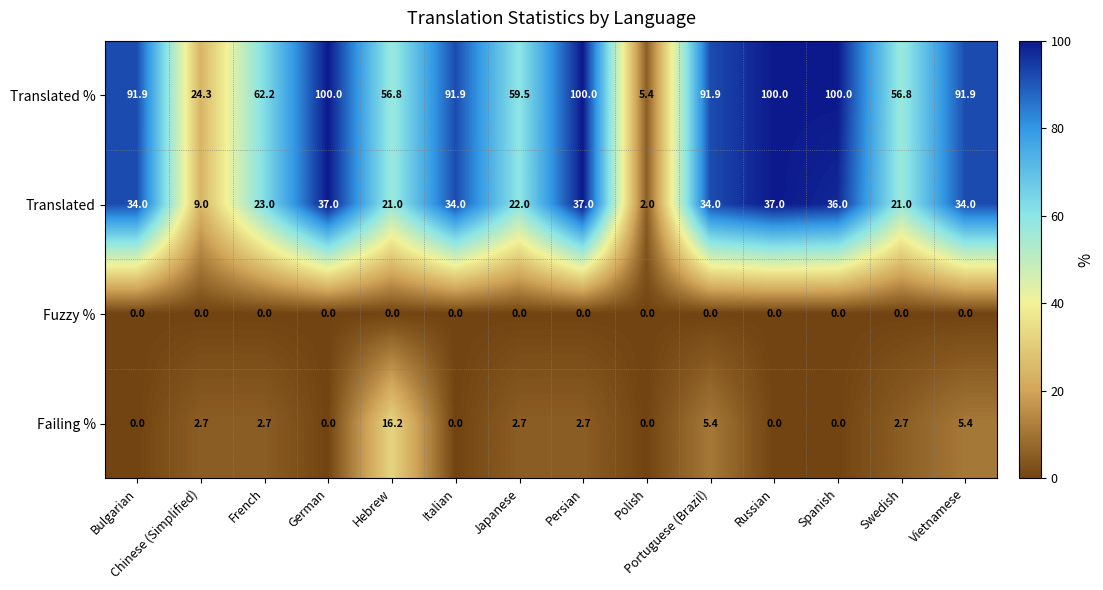

What is the average value of the Translated % series?

73.8